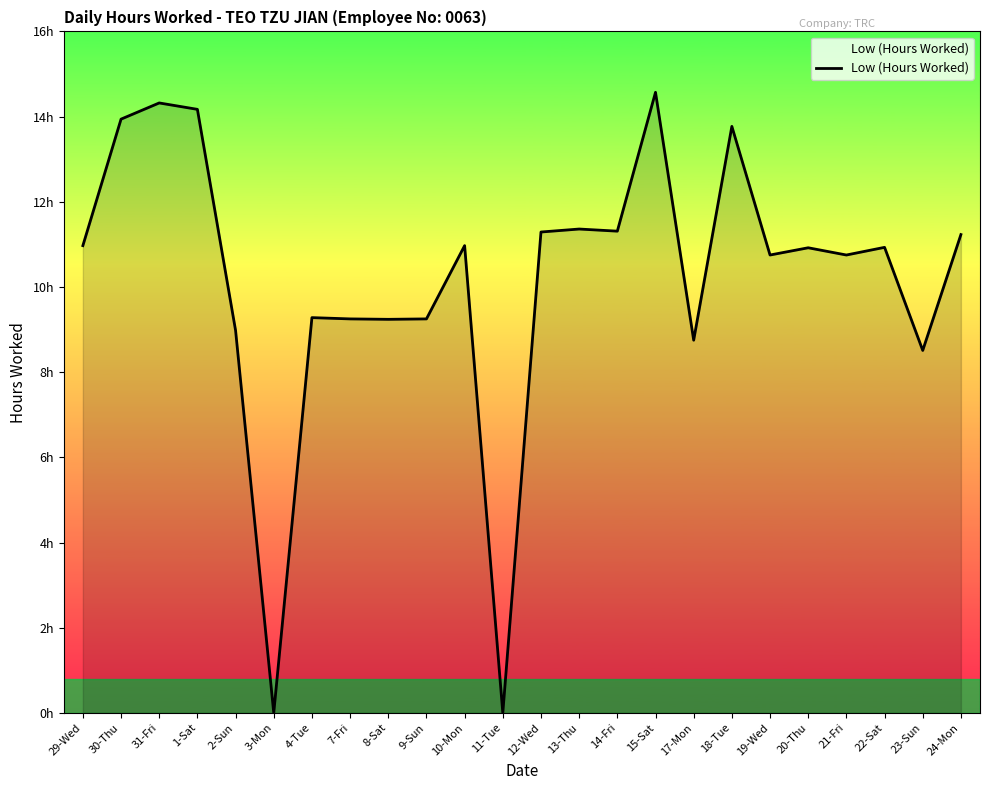

At which category does the chart reach its peak across all series?

15-Sat